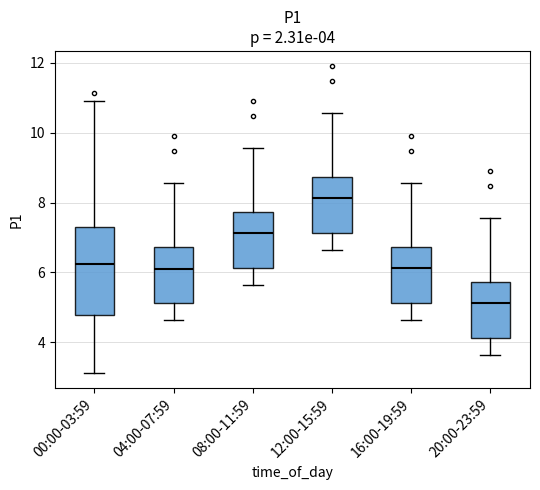

Which box's median line is the highest?

12:00-15:59